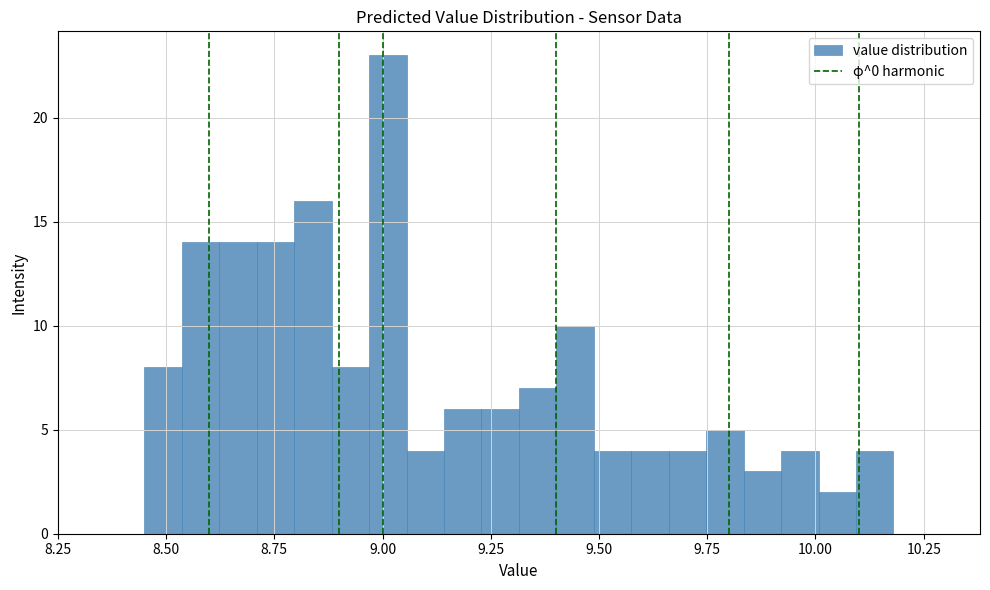

Around what value on the x-axis is the tallest bar? Give the approximate position of its centre, as read against the axis.

9.00